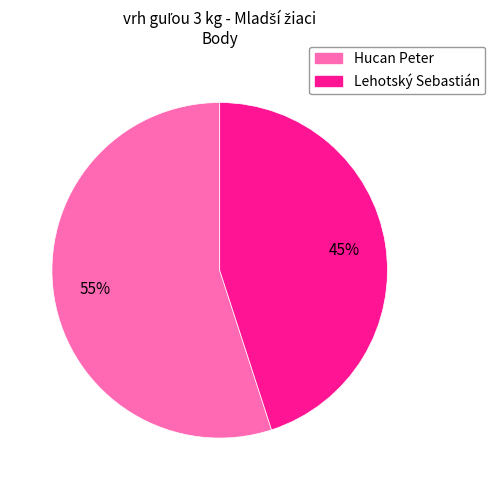

Does Lehotský Sebastián account for over 50% of the chart?

No